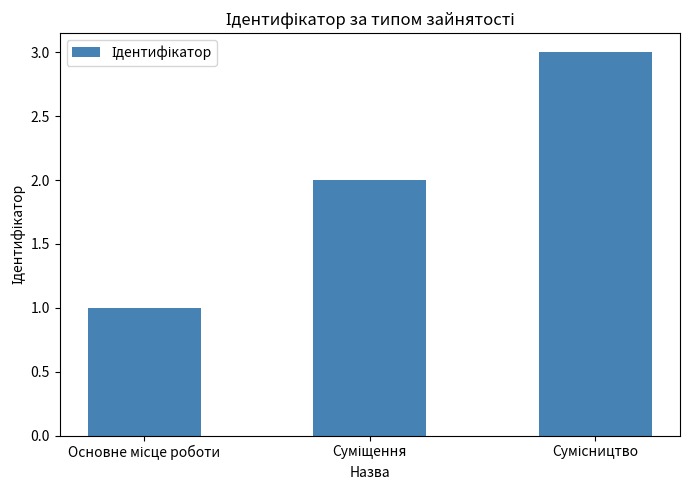

What is the greatest value displayed?

3